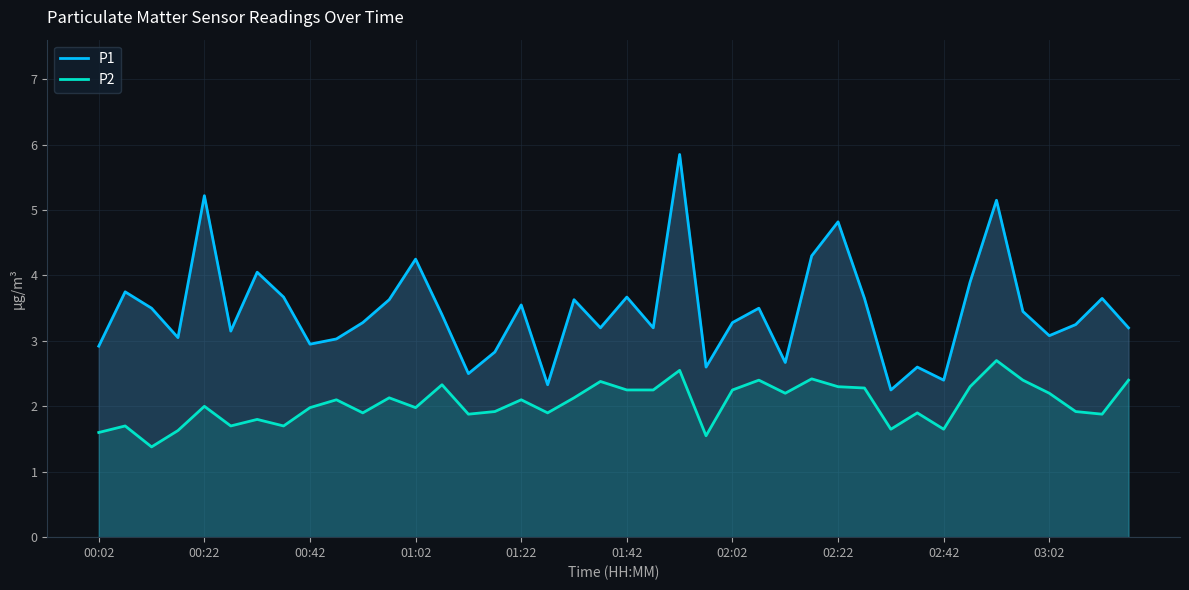

Which series changed the most between 17 and 26?

P1